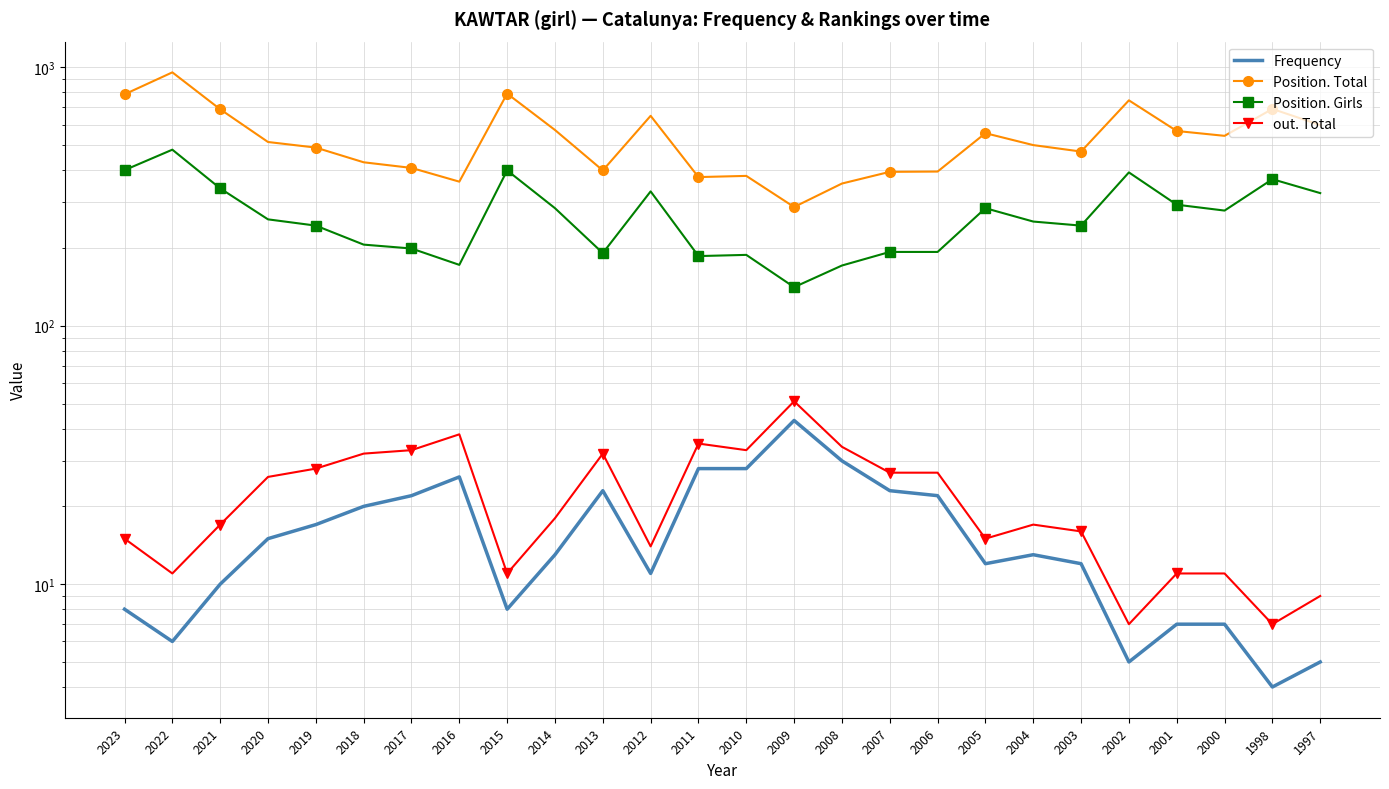

What is the value of the Position. Total point at the 20th from the left?

500